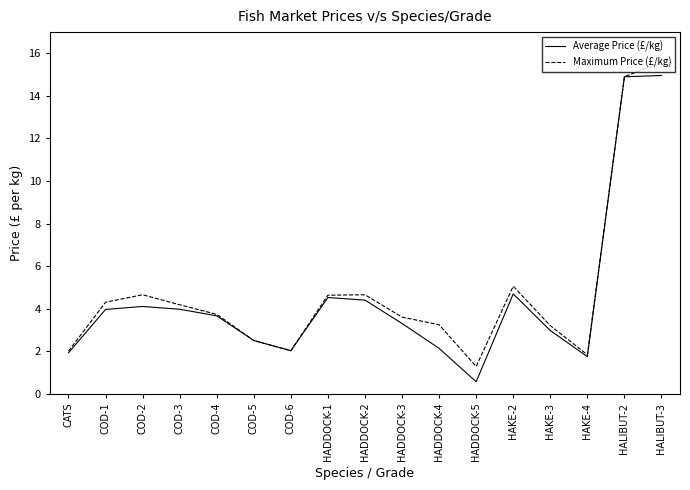

What are all the series names shown in the legend?

Average Price (£/kg), Maximum Price (£/kg)